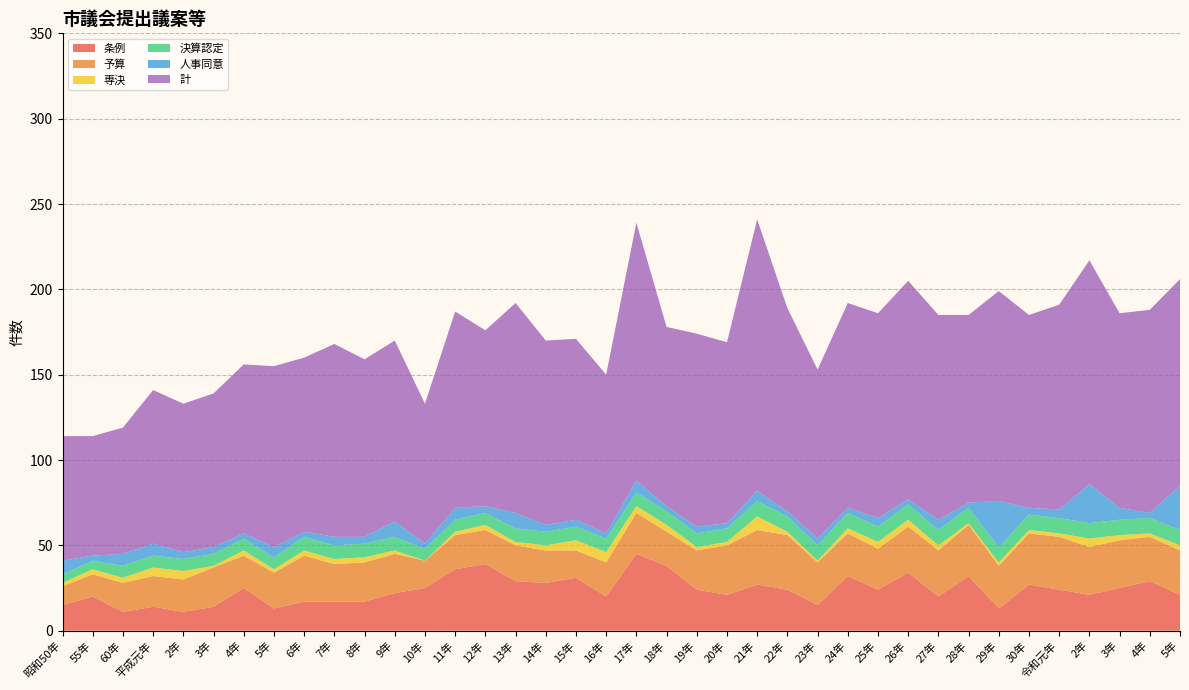

Reading left to right, transcribe all the data shown in this chart.

条例: 昭和50年=15	55年=20	60年=11	平成元年=14	2年=11	3年=14	4年=25	5年=13	6年=17	7年=17	8年=17	9年=22	10年=25	11年=36	12年=39	13年=29	14年=28	15年=31	16年=20	17年=45	18年=38	19年=24	20年=21	21年=27	22年=24	23年=15	24年=32	25年=24	26年=34	27年=20	28年=32	29年=13	30年=27	令和元年=24	2年=21	3年=25	4年=29	5年=21
予算: 昭和50年=11	55年=13	60年=17	平成元年=18	2年=19	3年=23	4年=19	5年=21	6年=27	7年=22	8年=23	9年=23	10年=16	11年=20	12年=20	13年=21	14年=19	15年=16	16年=20	17年=24	18年=20	19年=23	20年=29	21年=32	22年=32	23年=25	24年=25	25年=24	26年=27	27年=27	28年=30	29年=25	30年=30	令和元年=31	2年=28	3年=28	4年=26	5年=26
専決: 昭和50年=2	55年=3	60年=3	平成元年=5	2年=5	3年=1	4年=3	5年=2	6年=3	7年=3	8年=3	9年=2	10年=0	11年=2	12年=3	13年=2	14年=3	15年=6	16年=6	17年=4	18年=4	19年=2	20年=2	21年=8	22年=2	23年=1	24年=3	25年=4	26年=4	27年=3	28年=1	29年=2	30年=2	令和元年=2	2年=5	3年=3	4年=2	5年=3
決算認定: 昭和50年=5	55年=5	60年=7	平成元年=7	2年=7	3年=7	4年=7	5年=7	6年=8	7年=8	8年=8	9年=8	10年=7	11年=7	12年=7	13年=8	14年=8	15年=8	16年=8	17年=8	18年=8	19年=8	20年=8	21年=9	22年=9	23年=9	24年=9	25年=9	26年=9	27年=9	28年=9	29年=9	30年=9	令和元年=9	2年=9	3年=9	4年=9	5年=9
人事同意: 昭和50年=8	55年=3	60年=7	平成元年=7	2年=4	3年=4	4年=3	5年=6	6年=3	7年=5	8年=4	9年=9	10年=3	11年=7	12年=4	13年=9	14年=4	15年=4	16年=3	17年=7	18年=3	19年=4	20年=3	21年=6	22年=3	23年=4	24年=3	25年=5	26年=3	27年=6	28年=3	29年=27	30年=4	令和元年=5	2年=23	3年=7	4年=3	5年=26
計: 昭和50年=73	55年=70	60年=74	平成元年=90	2年=87	3年=90	4年=99	5年=106	6年=102	7年=113	8年=104	9年=106	10年=82	11年=115	12年=103	13年=123	14年=108	15年=106	16年=93	17年=151	18年=105	19年=113	20年=106	21年=159	22年=119	23年=99	24年=120	25年=120	26年=128	27年=120	28年=110	29年=123	30年=113	令和元年=120	2年=131	3年=114	4年=119	5年=121